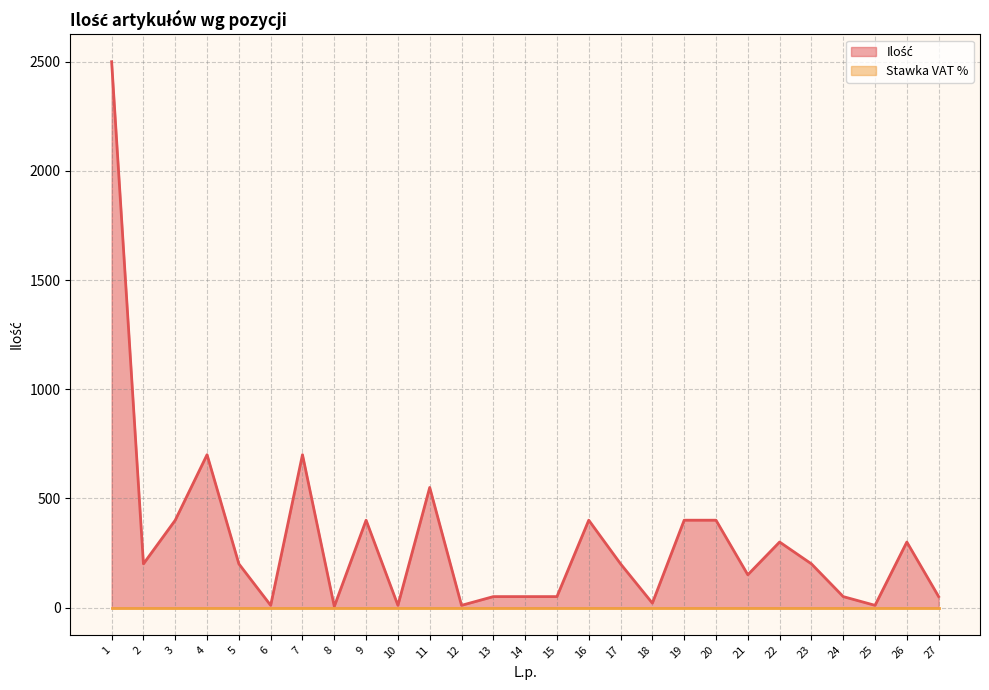

List the labels in order of value, smallest first.

8, 6, 10, 12, 25, 18, 13, 14, 15, 24, 27, 21, 2, 5, 17, 23, 22, 26, 3, 9, 16, 19, 20, 11, 4, 7, 1